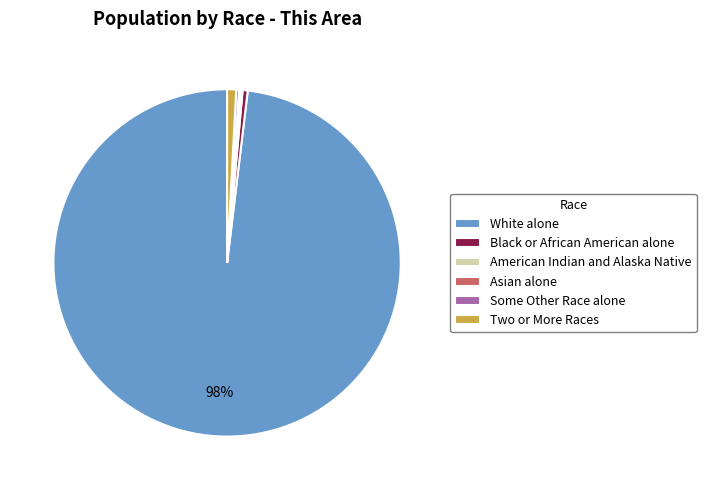

Which slice is the largest?

White alone